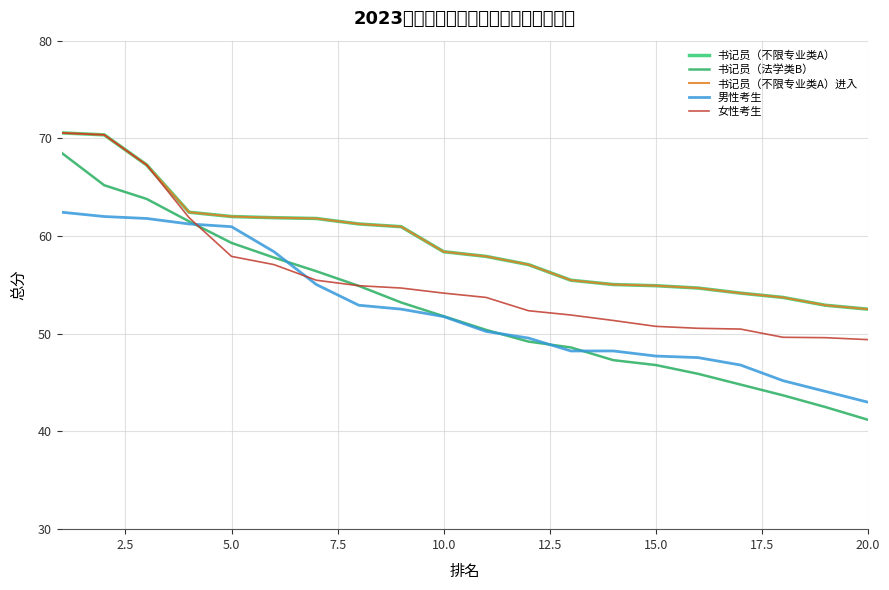

Is this an area chart (filled region under the line)?

No